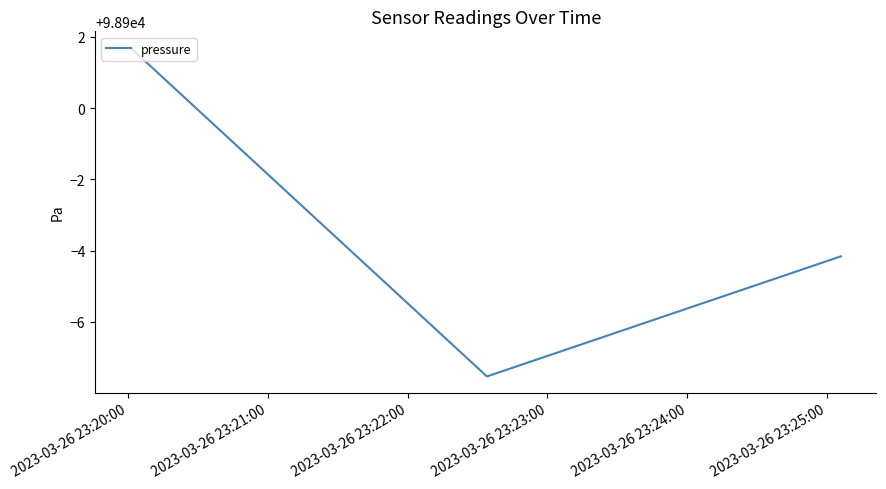

What is the minimum value shown in the chart?

98892.5